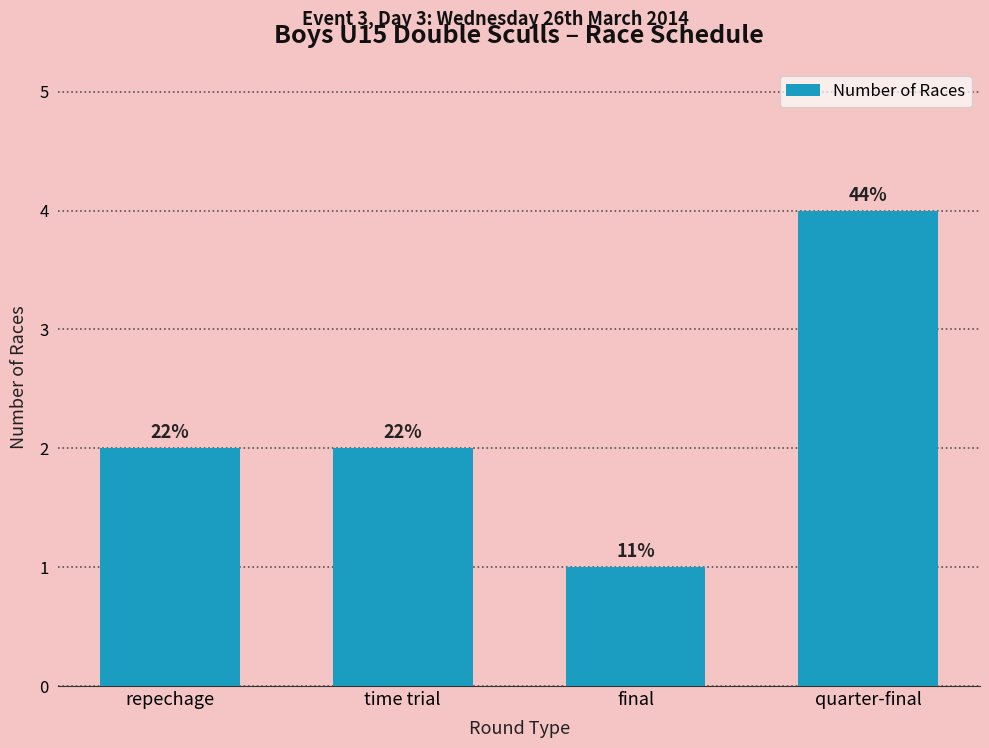

What is the smallest value displayed?

1